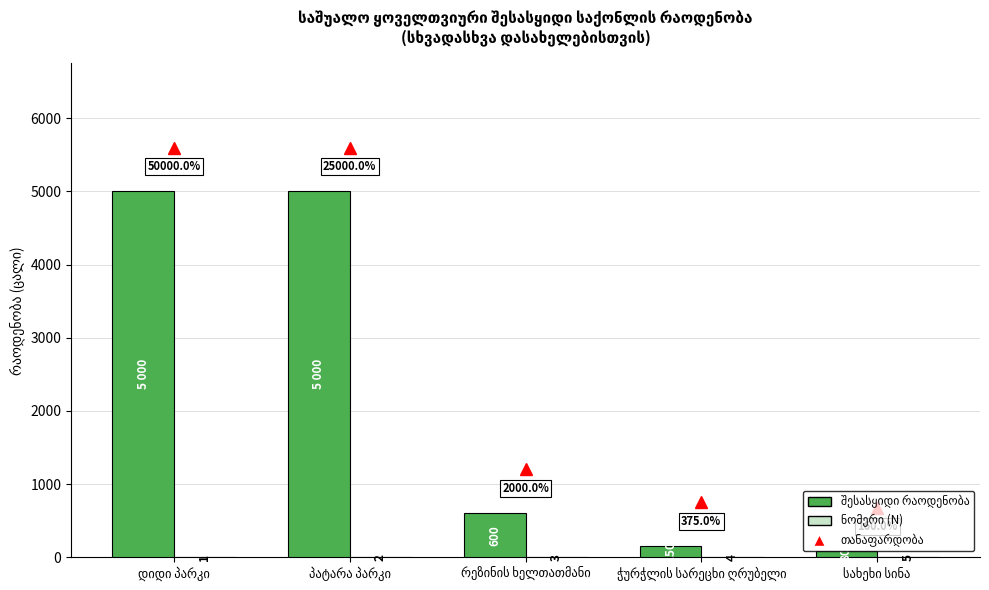

Does the chart contain stacked bars?

No